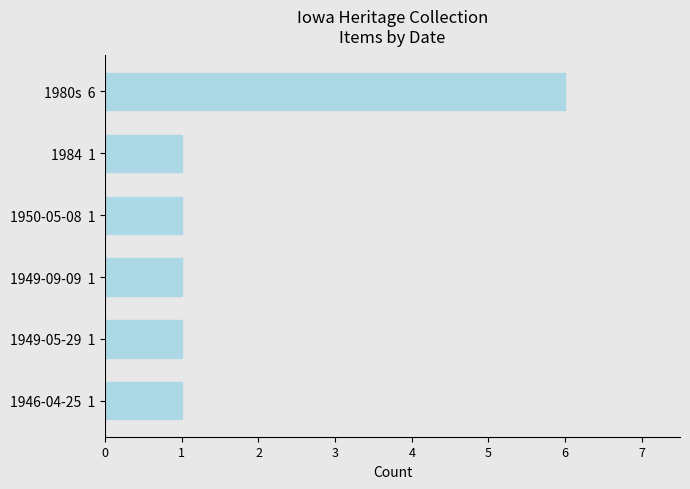

The value at 1984  1 is 0. True or false?

False